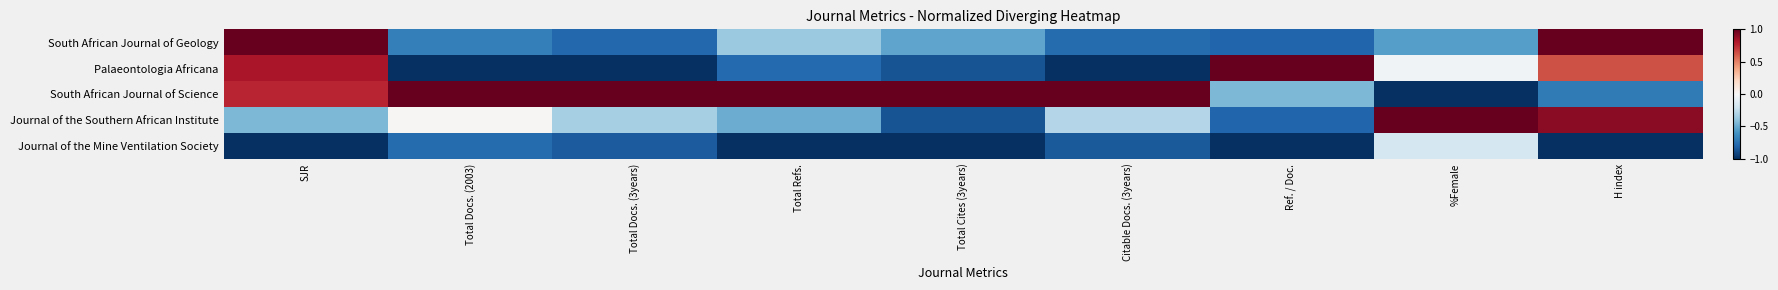

Between Ref. / Doc. and SJR, which is larger?

SJR